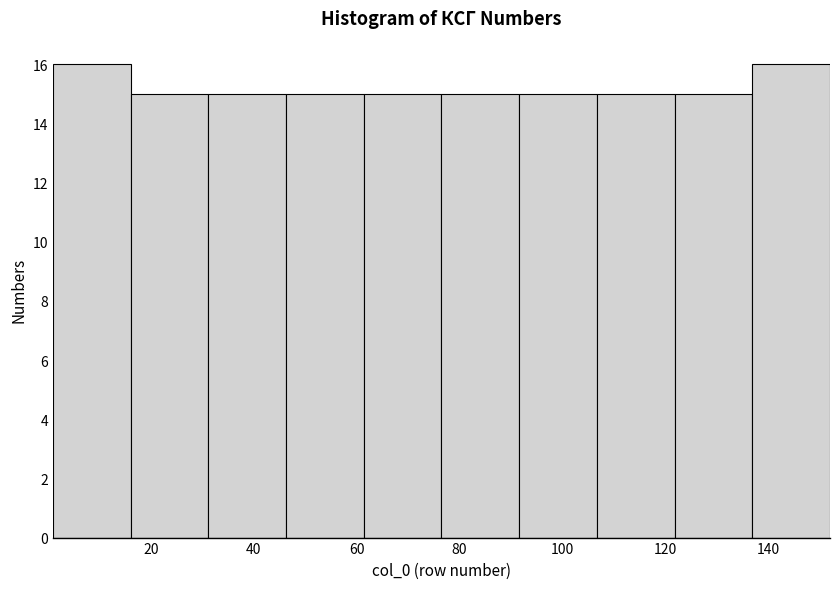

What is the height of the bar covering 76 to 92 on the x-axis? Neither the bar edges nor the heights are printed on the chart, so give them approximately, as read against the axes.

15